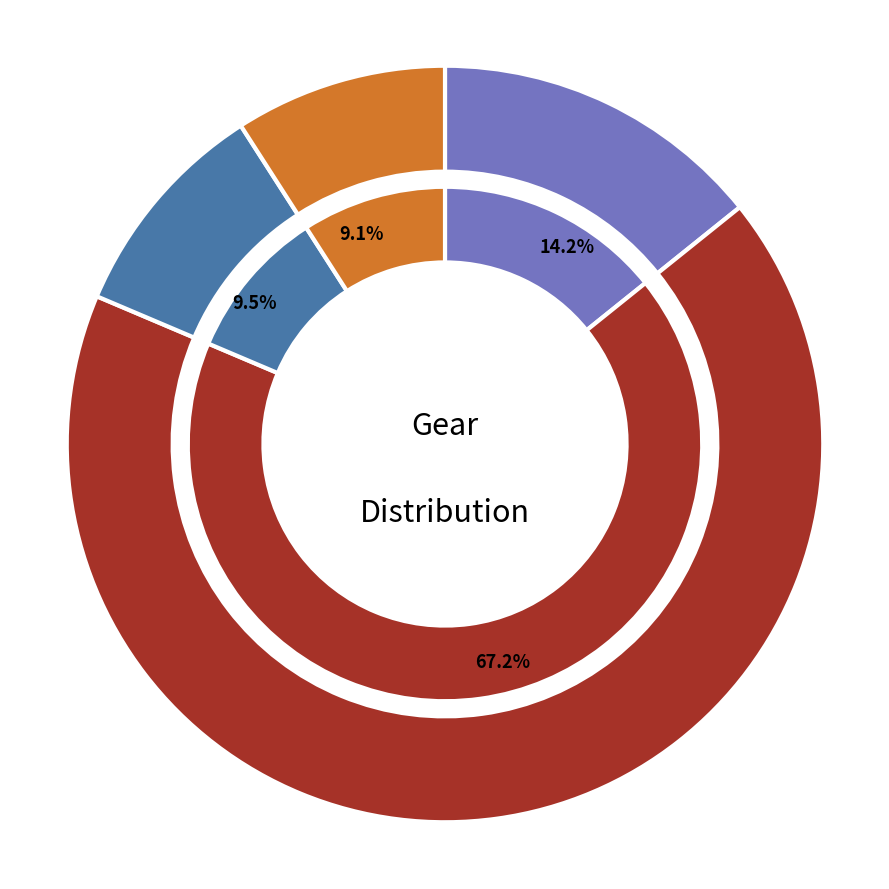

To the nearest percent, what percentage of the pie is Gear 6?

10%